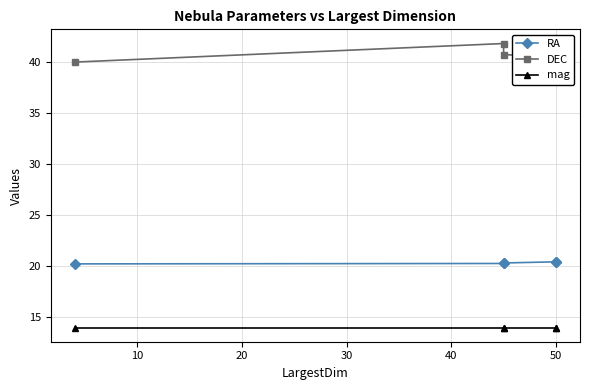

Which series changed the most between 10 and 30?

DEC